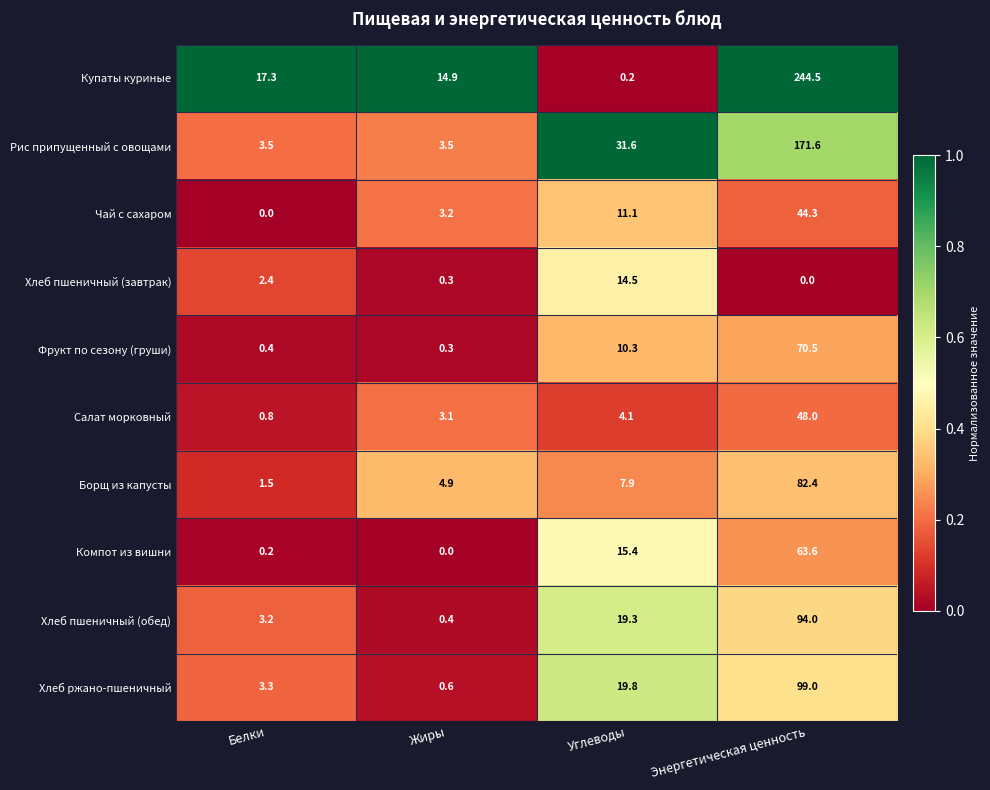

Which category has the highest value in the Борщ из капусты series?

Энергетическая ценность